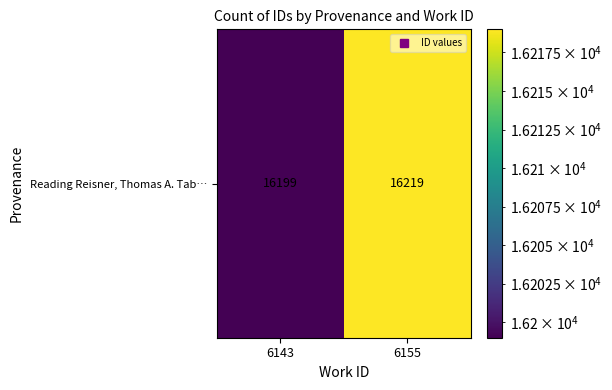

What is the smallest value displayed?

16199